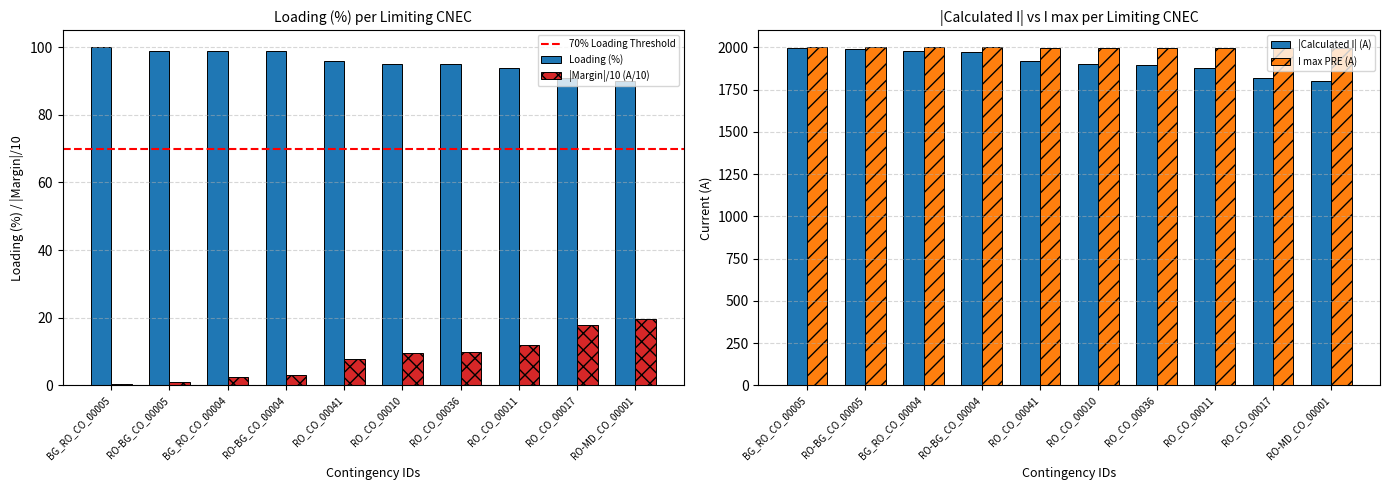

What is the average value of the |Margin|/10 (A/10) series?

8.3